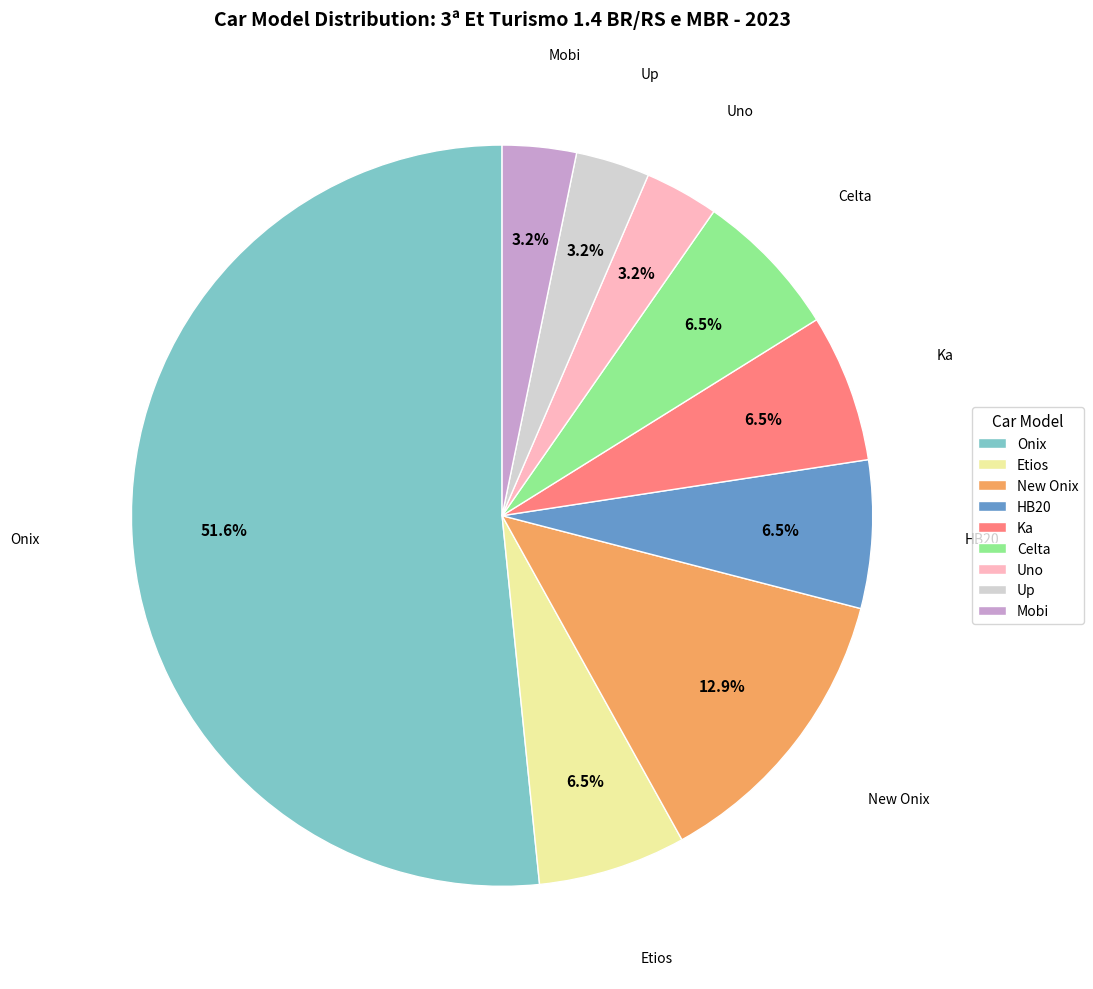

To the nearest percent, what is the combined percentage of Uno and Ka?

10%